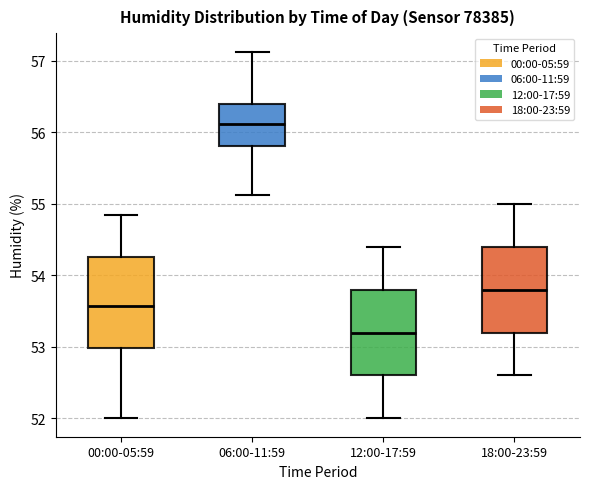

Which box has the lowest median line?

12:00-17:59